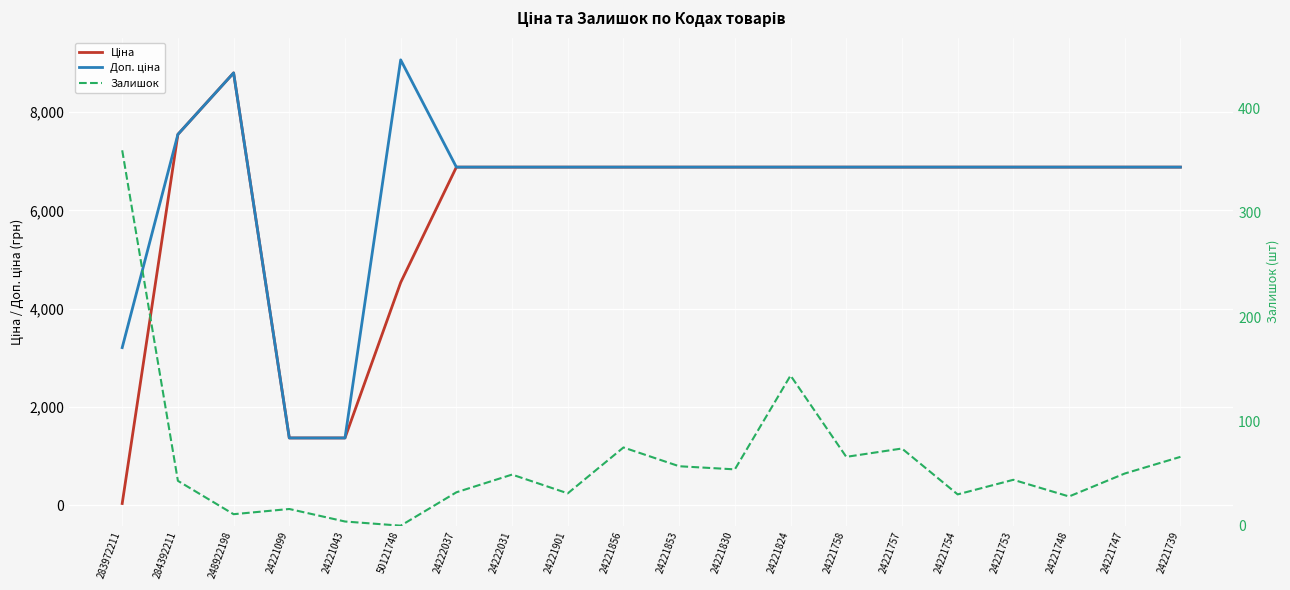

True or false: Ціна has a value of 7545.9 at 284392211.

True